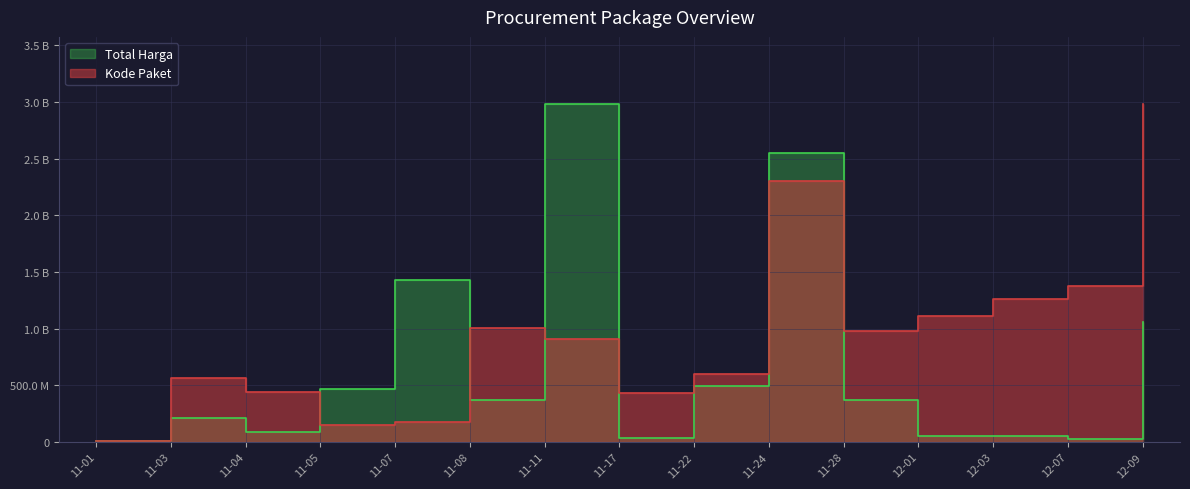

What is the spread (max minus min) of values at 11-03?

352210657.9